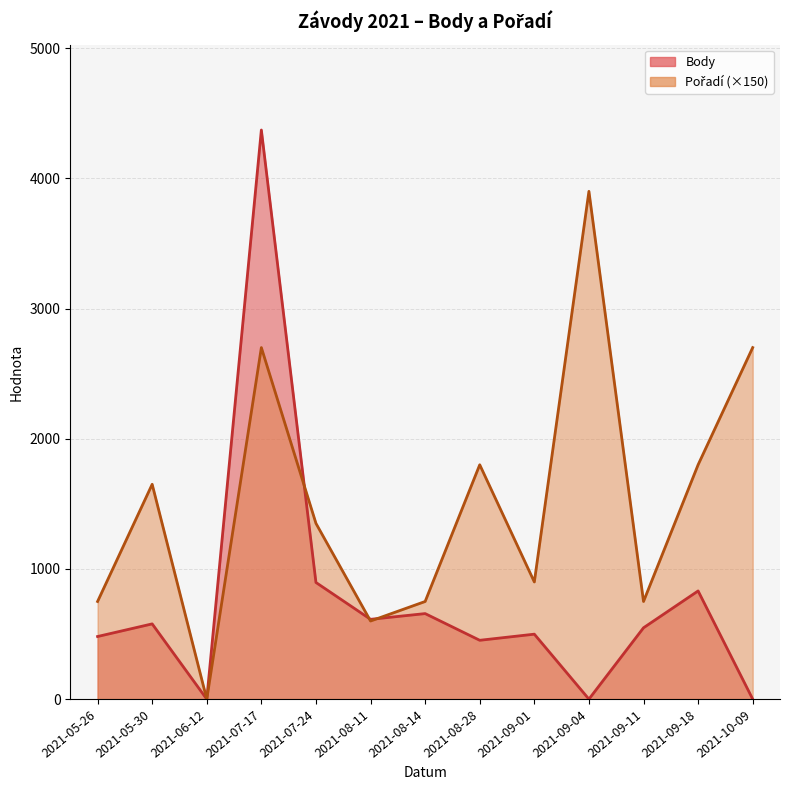

What position from the left is 2021-05-26?

1